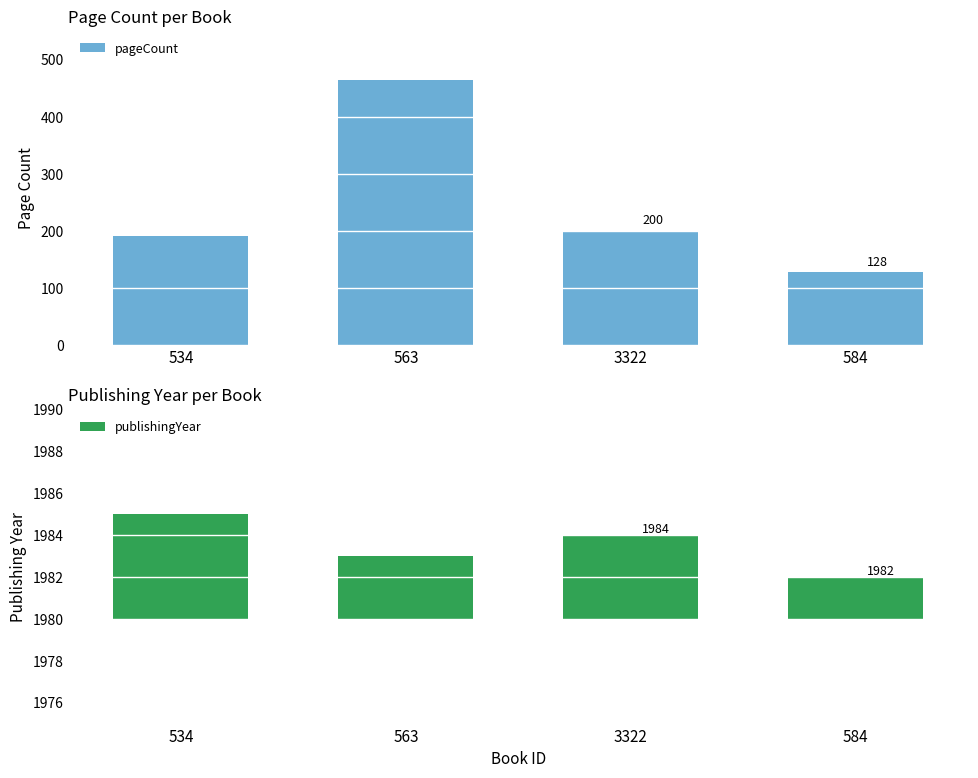

The pageCount series shows 128 at 584. True or false?

True